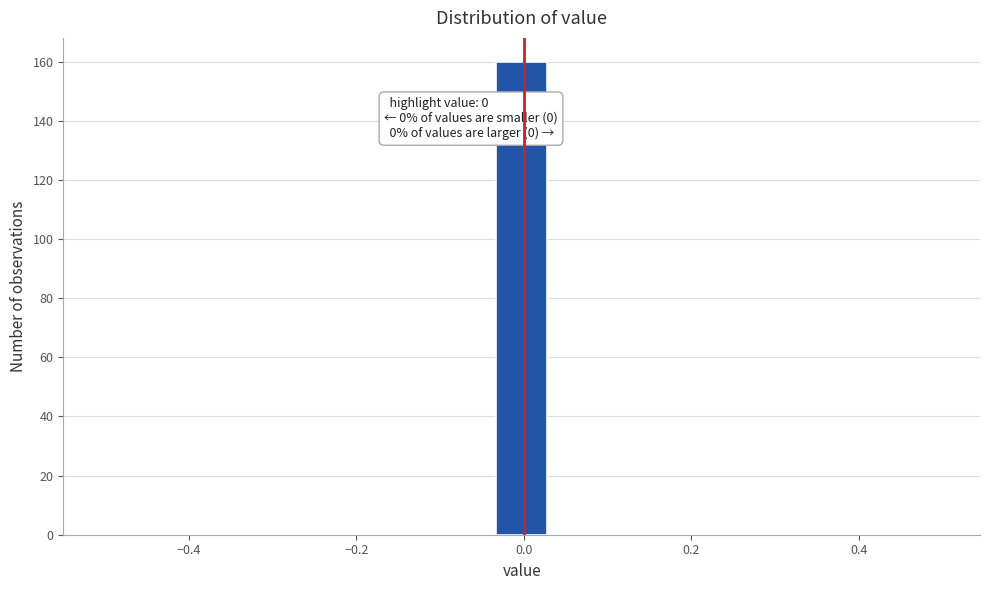

Around what value on the x-axis is the tallest bar? Give the approximate position of its centre, as read against the axis.

0.00